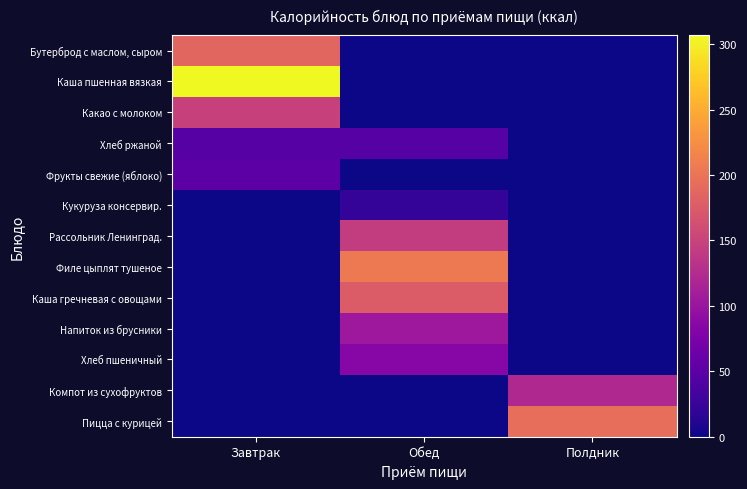

Rank the series by their maximum value, from highest to lowest.

Каша пшенная вязкая, Филе цыплят тушеное, Пицца с курицей, Бутерброд с маслом, сыром, Каша гречневая с овощами, Какао с молоком, Рассольник Ленинград., Компот из сухофруктов, Напиток из брусники, Хлеб пшеничный, Фрукты свежие (яблоко), Хлеб ржаной, Кукуруза консервир.